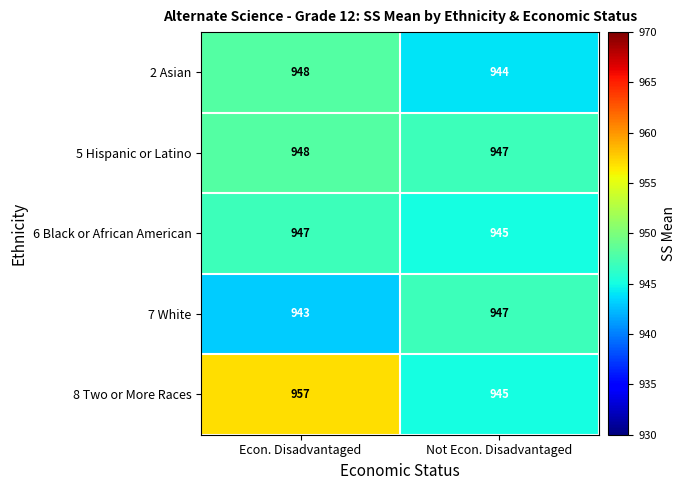

What is the difference between the 7 White values at Not Econ. Disadvantaged and Econ. Disadvantaged?

4